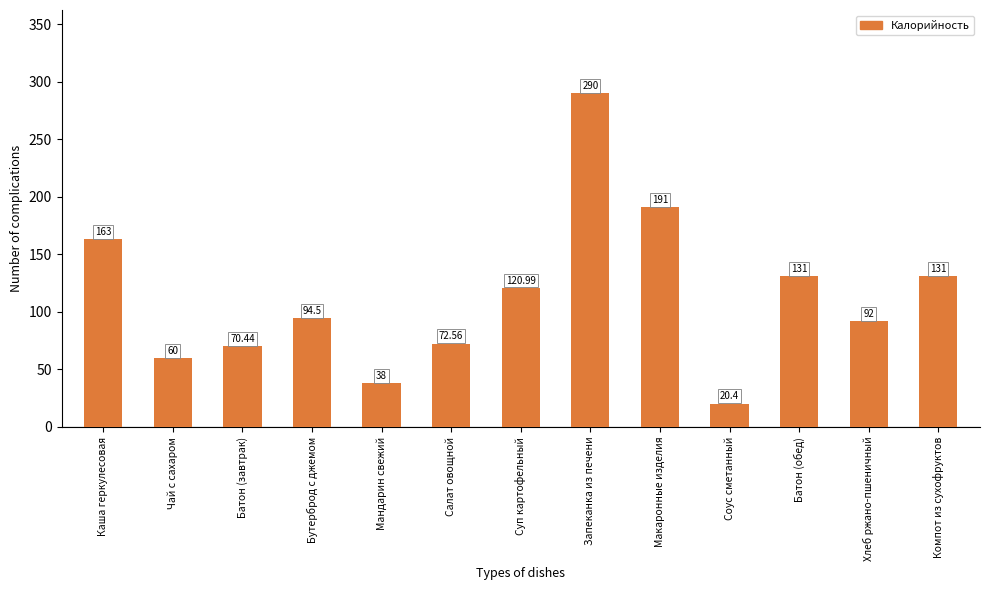

Which has a higher value, Соус сметанный or Мандарин свежий?

Мандарин свежий